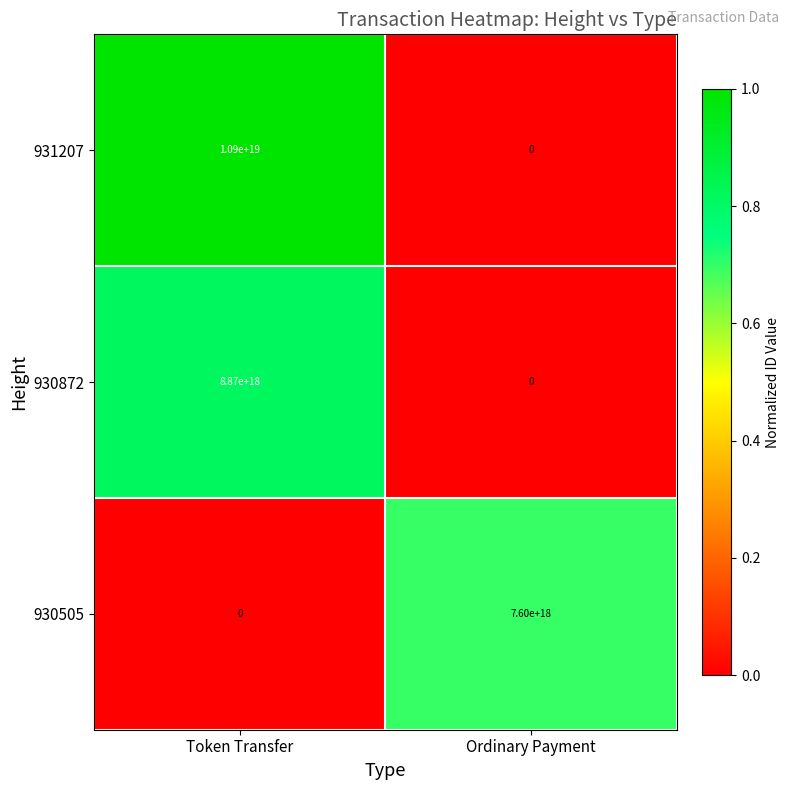

Which series has the largest range (max minus min)?

931207